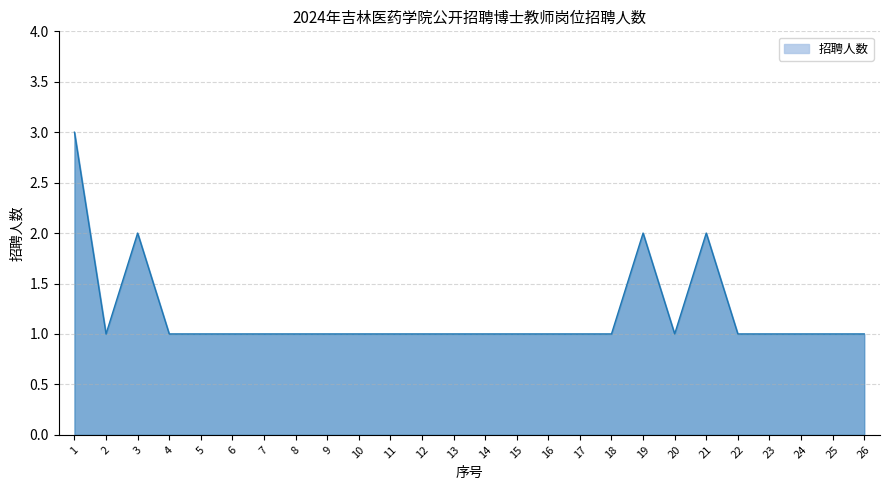

What is the maximum value shown in the chart?

3